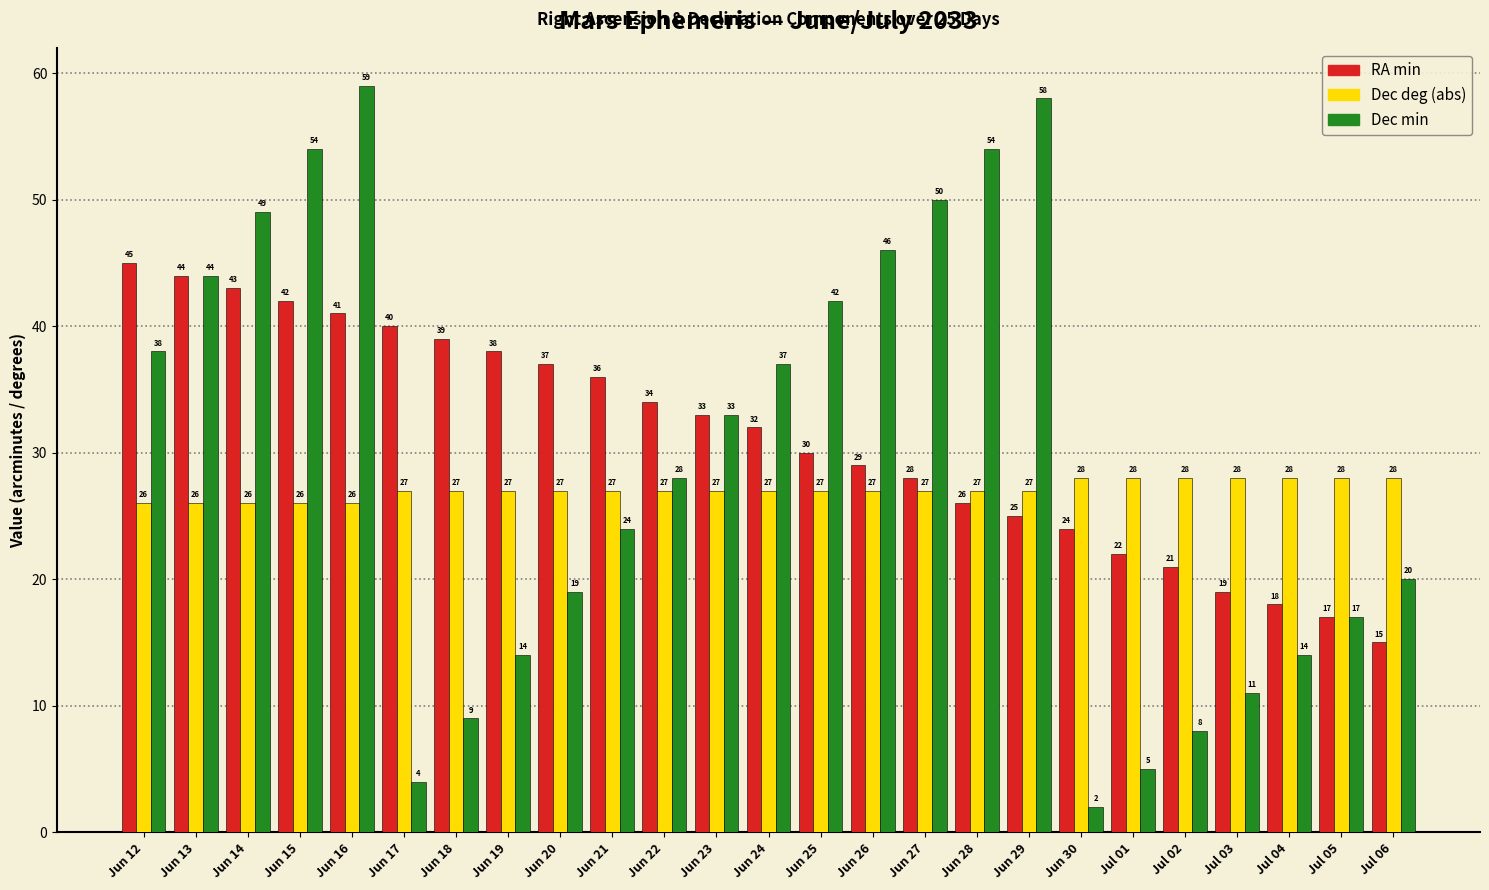

Reading left to right, what are all the values shown in this chart?

RA min: 45	44	43	42	41	40	39	38	37	36	34	33	32	30	29	28	26	25	24	22	21	19	18	17	15
Dec deg (abs): 26	26	26	26	26	27	27	27	27	27	27	27	27	27	27	27	27	27	28	28	28	28	28	28	28
Dec min: 38	44	49	54	59	4	9	14	19	24	28	33	37	42	46	50	54	58	2	5	8	11	14	17	20